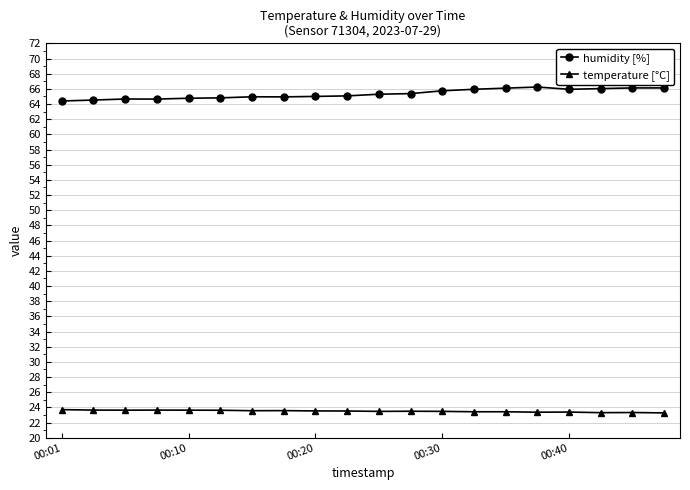

True or false: humidity [%] and temperature [°C] cross at least once.

False